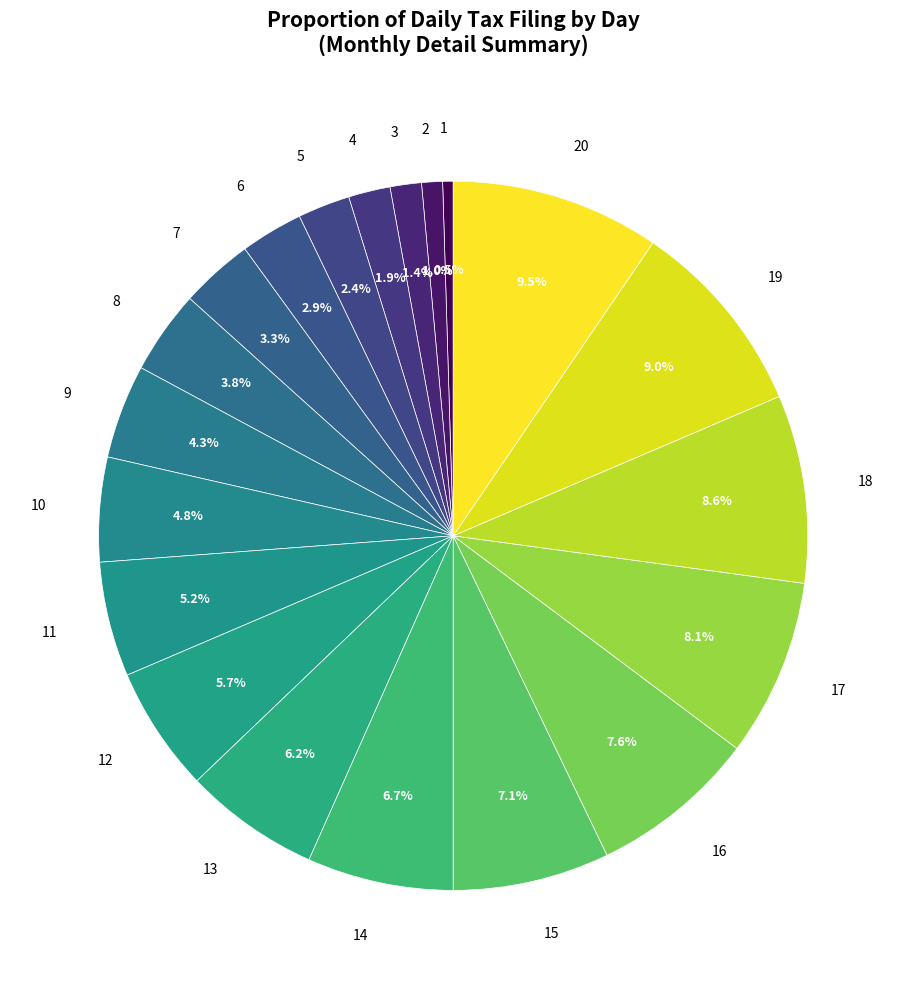

Between 12 and 19, which is larger?

19